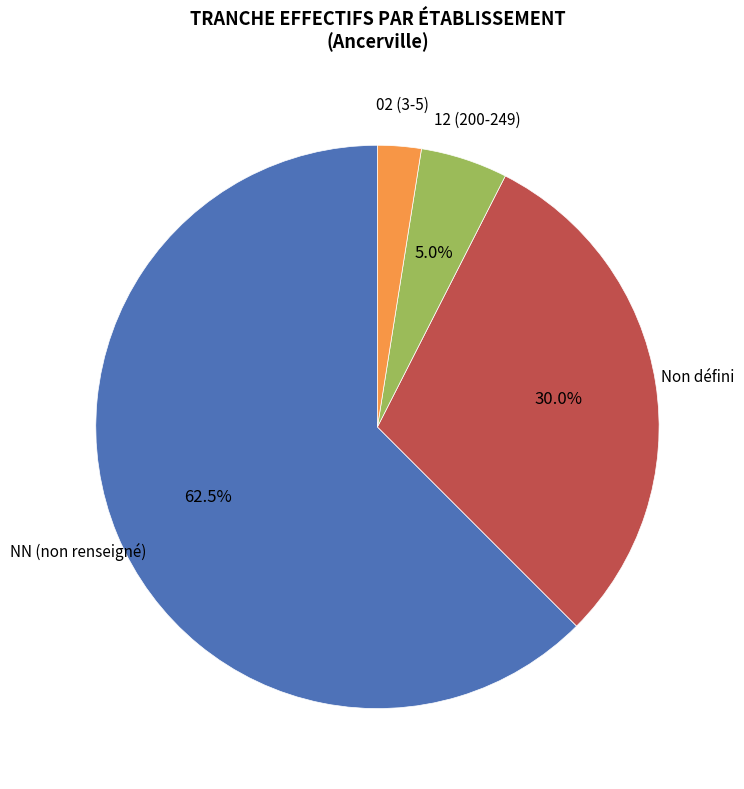

Rank the categories by value from highest to lowest.

NN (non renseigné), Non défini, 12 (200-249), 02 (3-5)